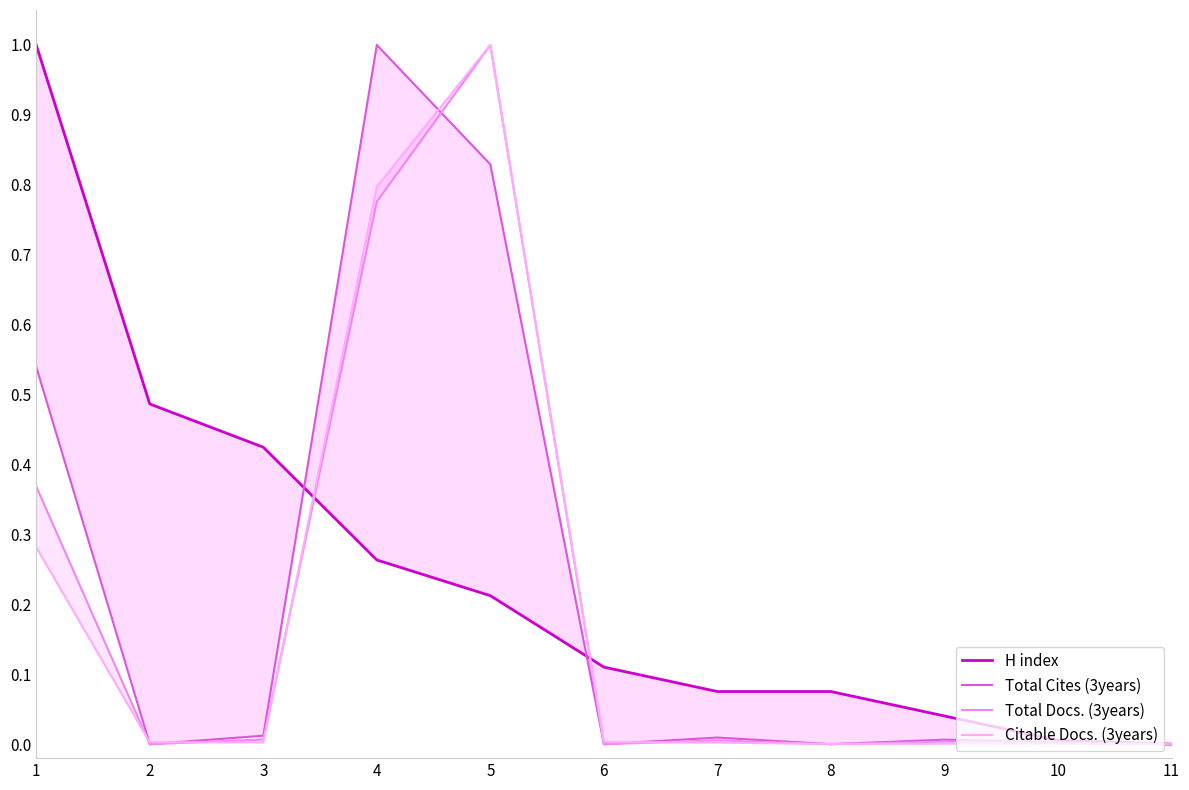

What is the total value across all series at 2?

0.5